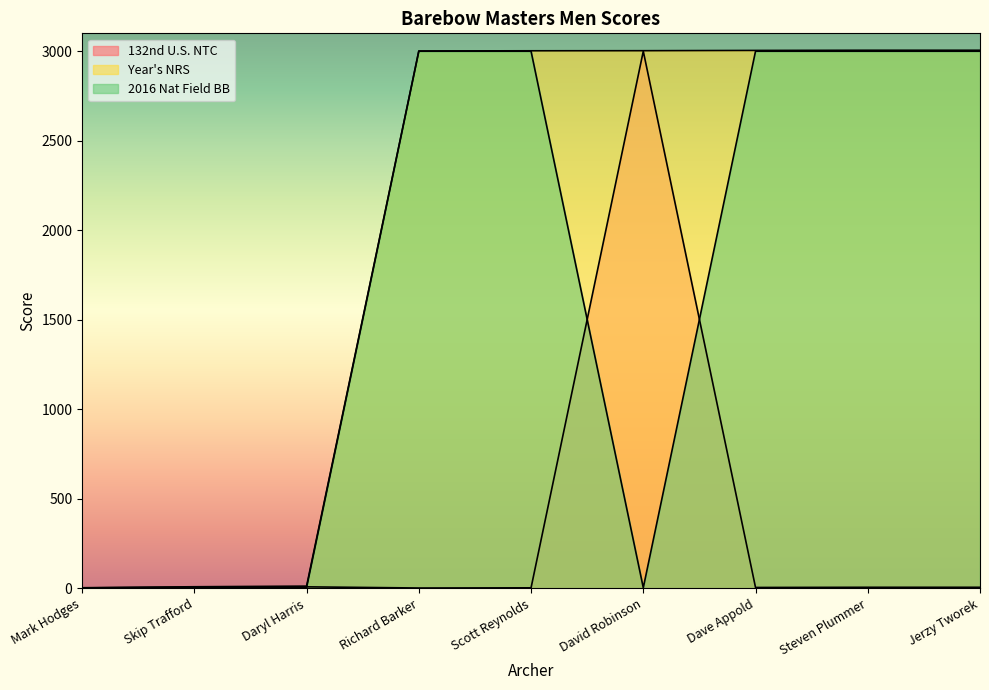

The value of 2016 Nat Field BB at Richard Barker is 3000.0. True or false?

True